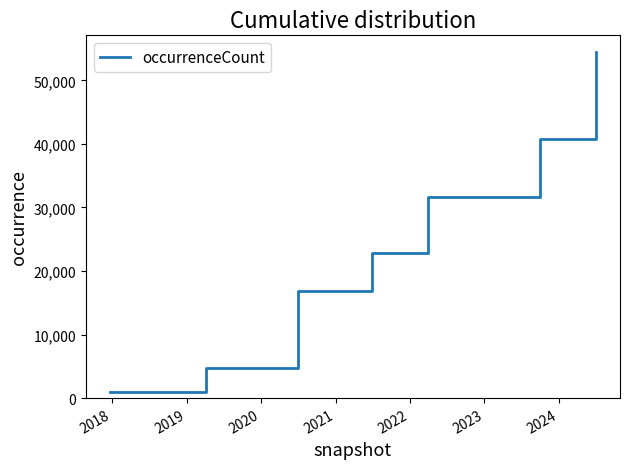

How many lines are shown in the chart?

1